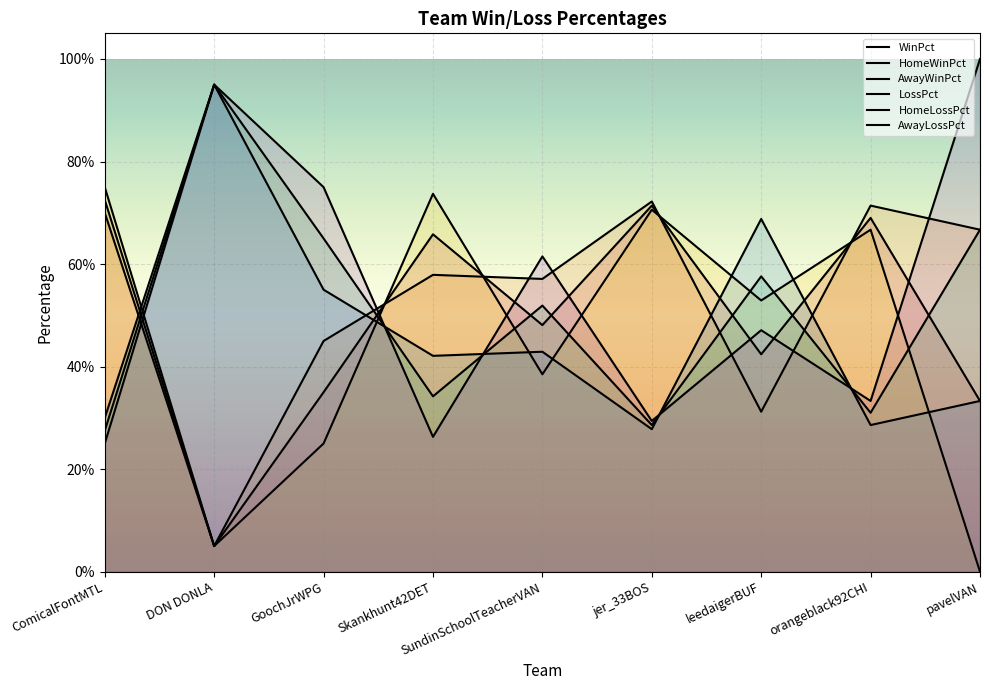

Which category has the lowest value in the HomeLossPct series?

jer_33BOS